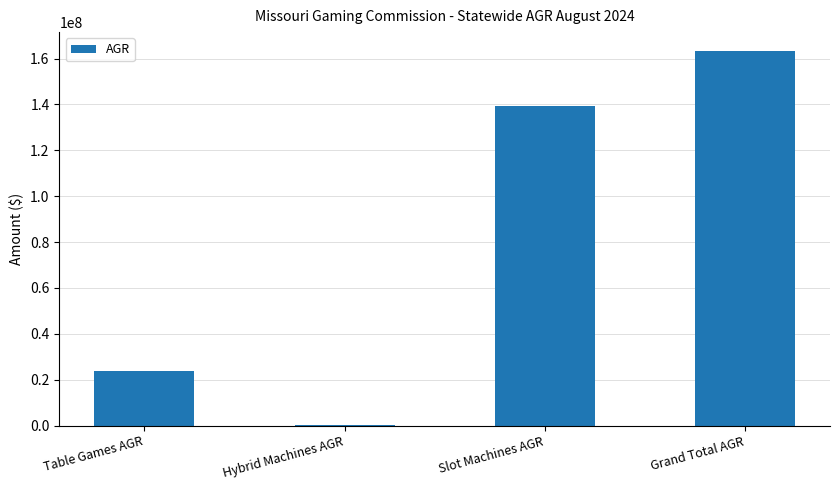

Which label corresponds to the largest value in the chart?

Grand Total AGR